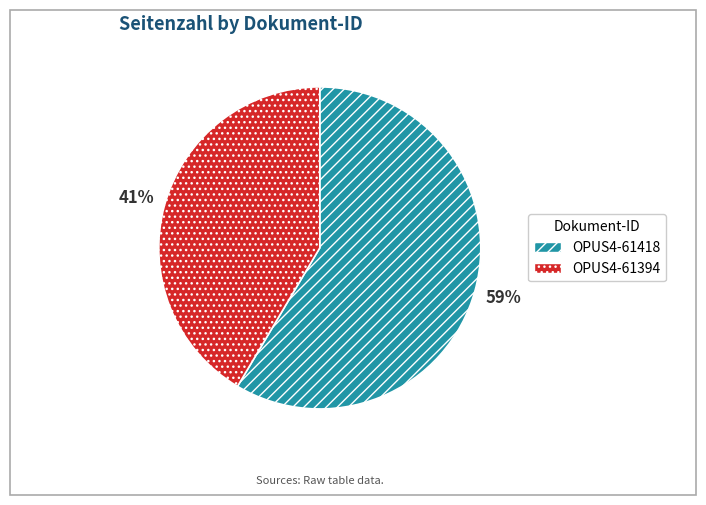

The OPUS4-61418 slice represents 59% of the pie. True or false?

True